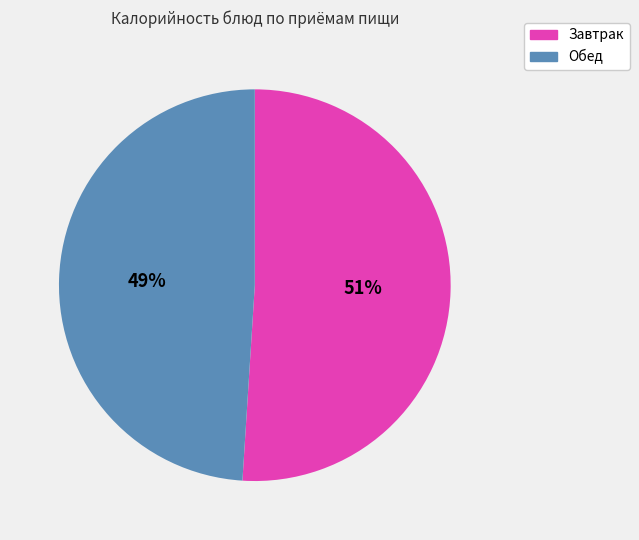

Count the number of slices in the pie.

2